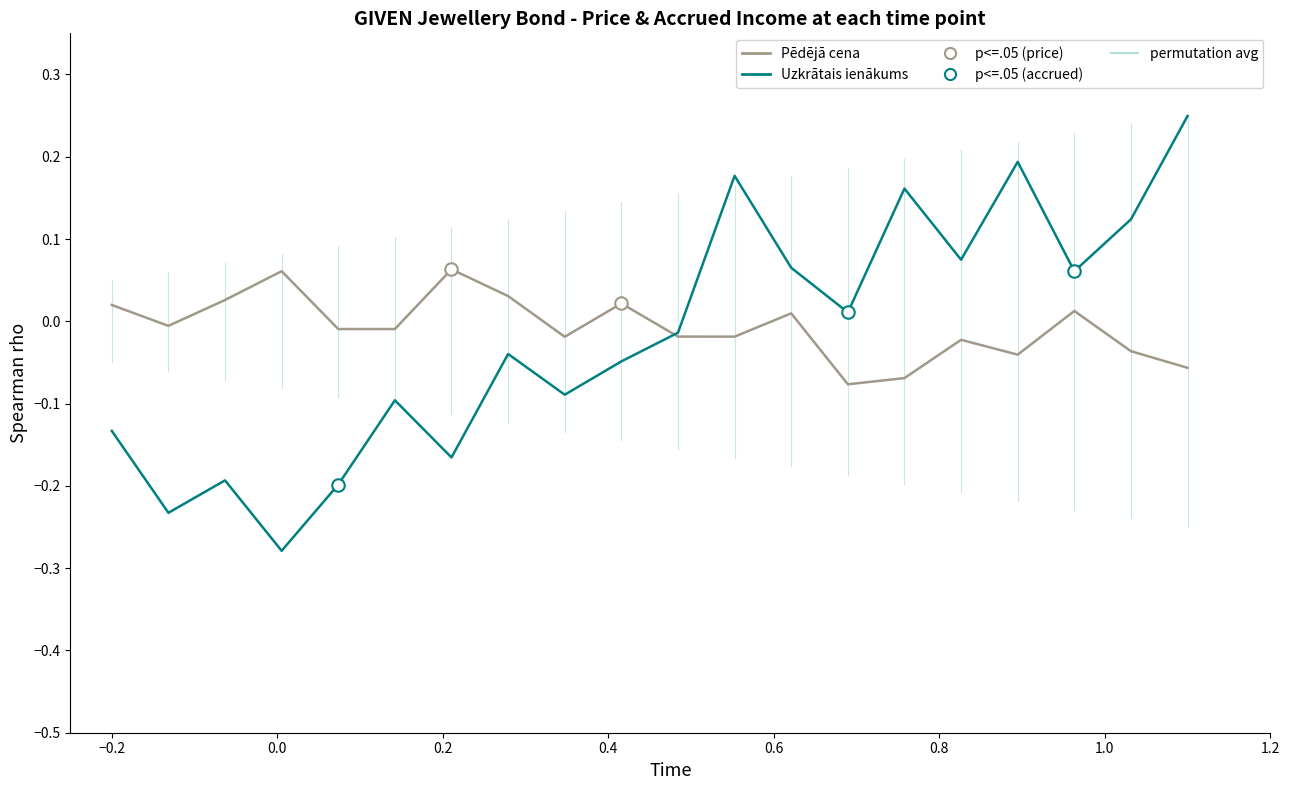

Which series has the largest range (max minus min)?

Uzkrātais ienākums